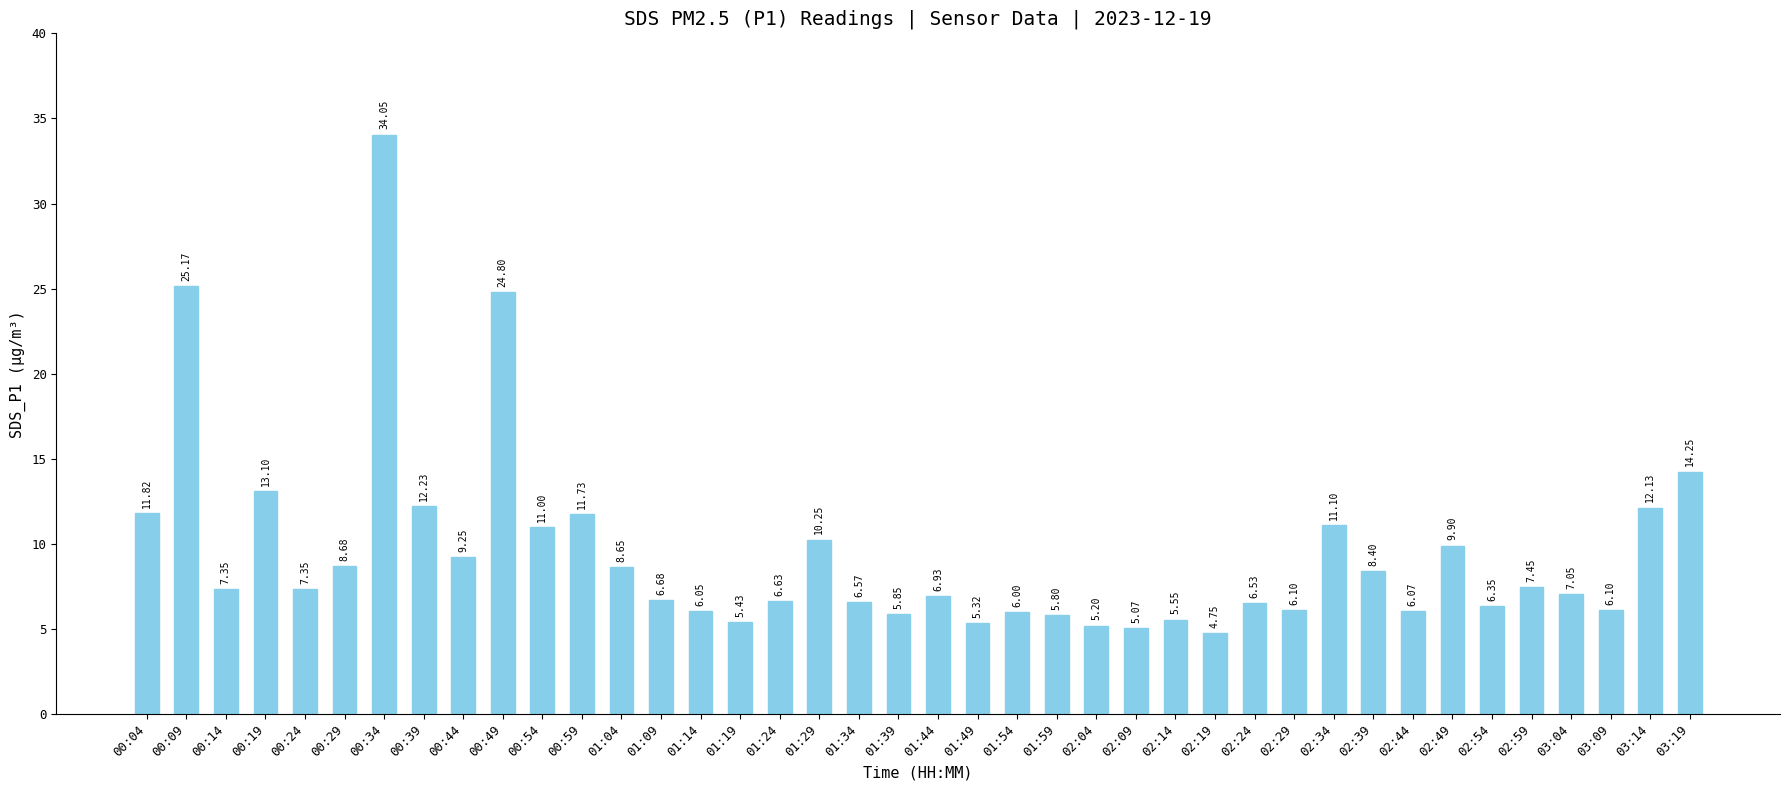

What is the difference between the second highest and second lowest values?

20.1